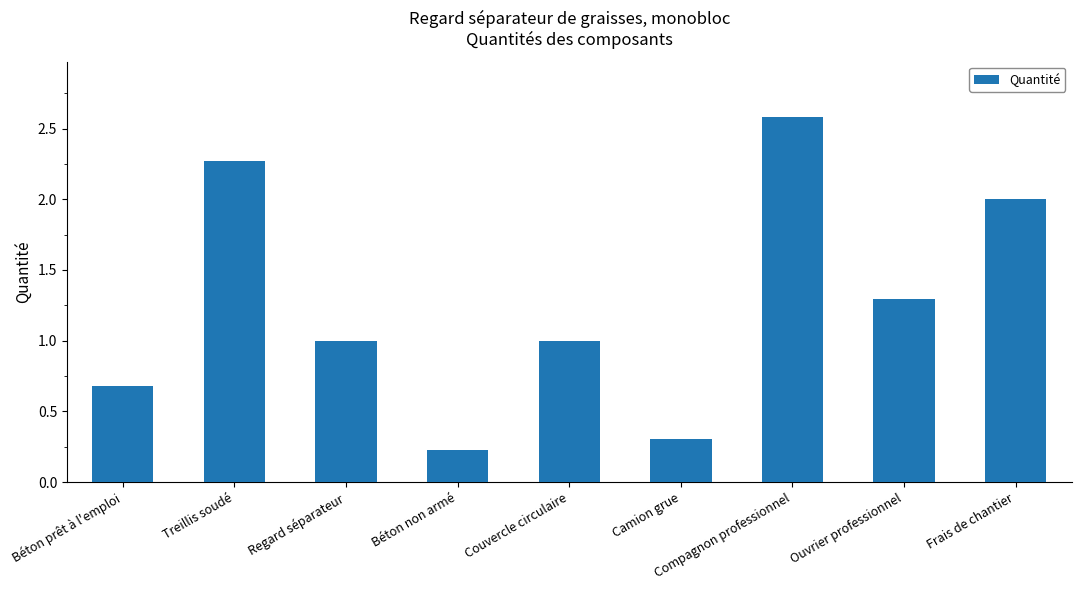

True or false: the data shows 2.6 at Compagnon professionnel.

True